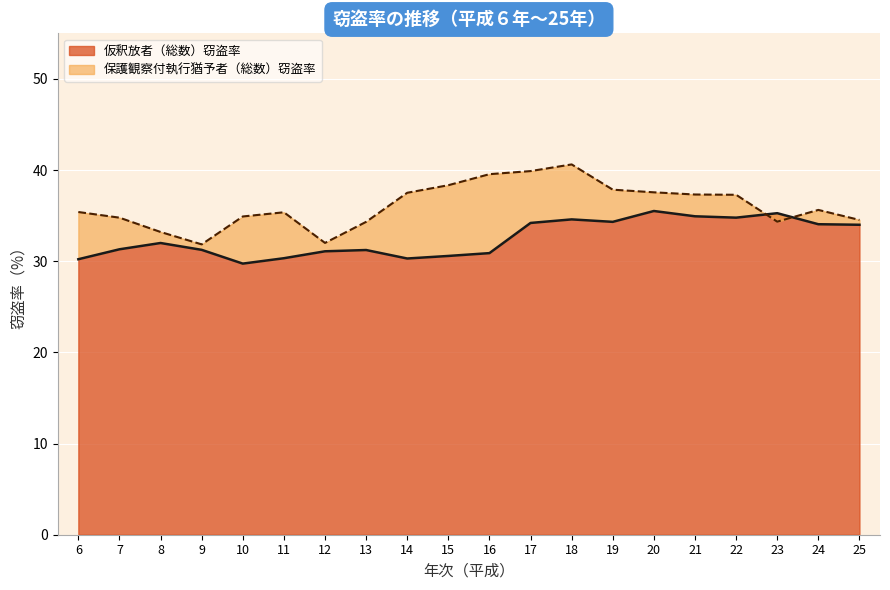

How many data points in 仮釈放者（総数）窃盗率 are above 32?

9